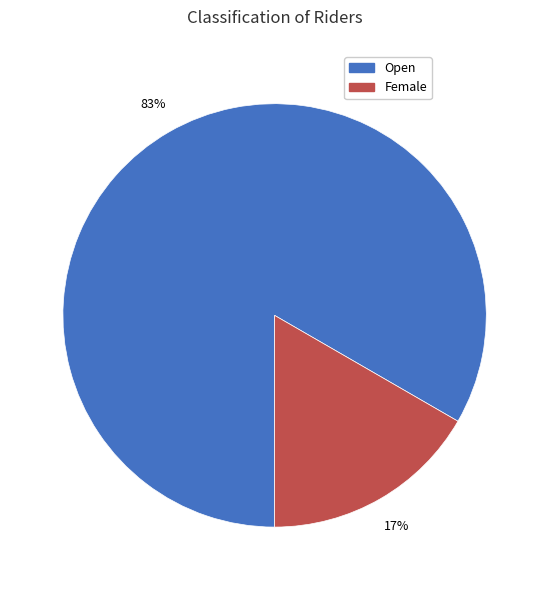

Which has a higher value, Female or Open?

Open